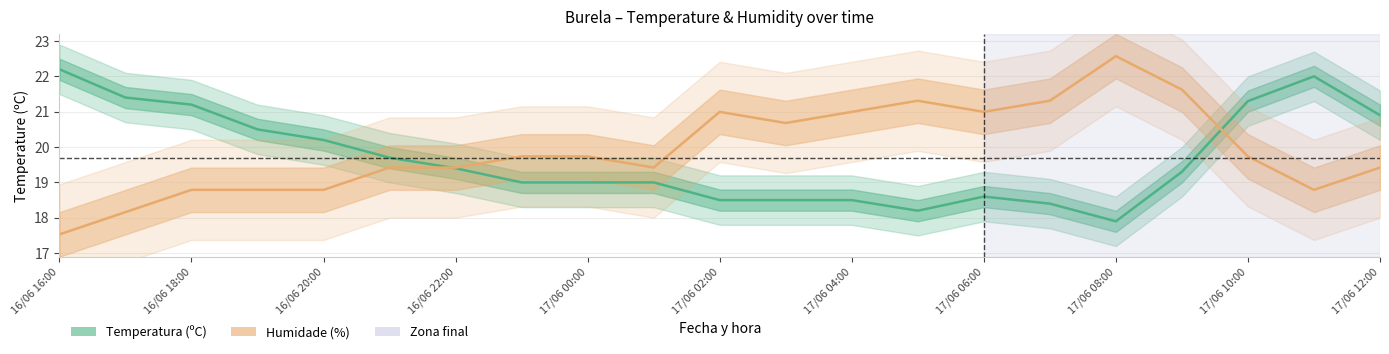

What is the difference between the maximum and second lowest values in the Humidade (%) series?

4.4